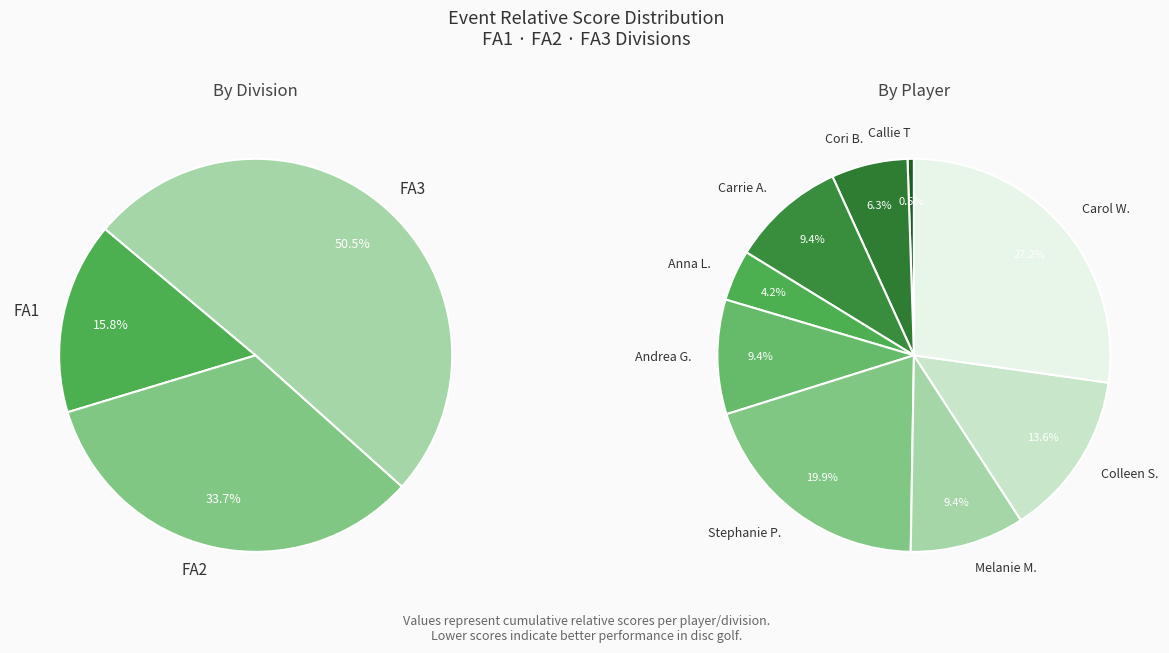

Combined, do Callie T (FA1) and Stephanie Paquette (FA2) account for over 50%?

No